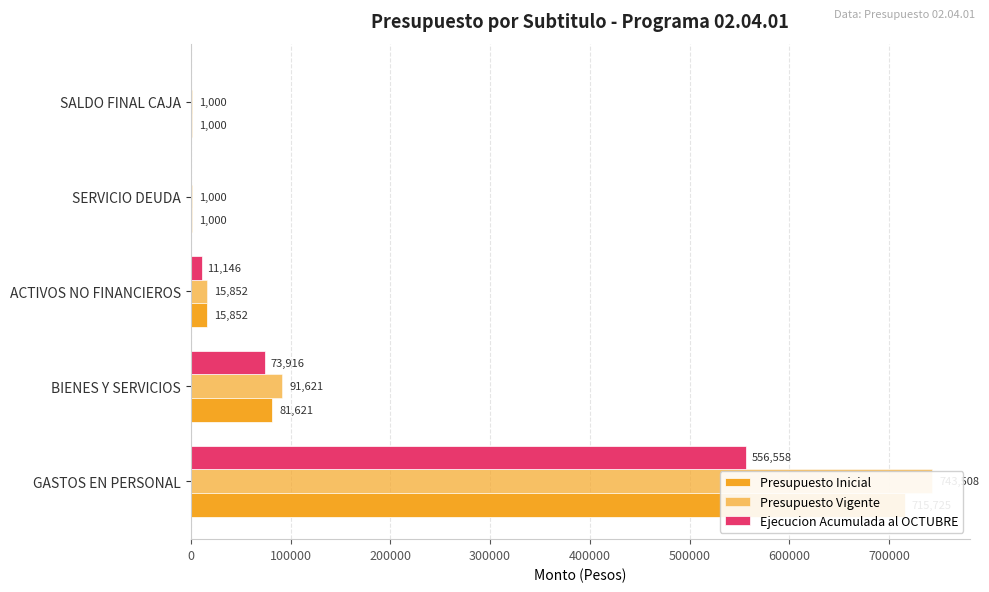

How many values in the Presupuesto Inicial series exceed 15852?

2